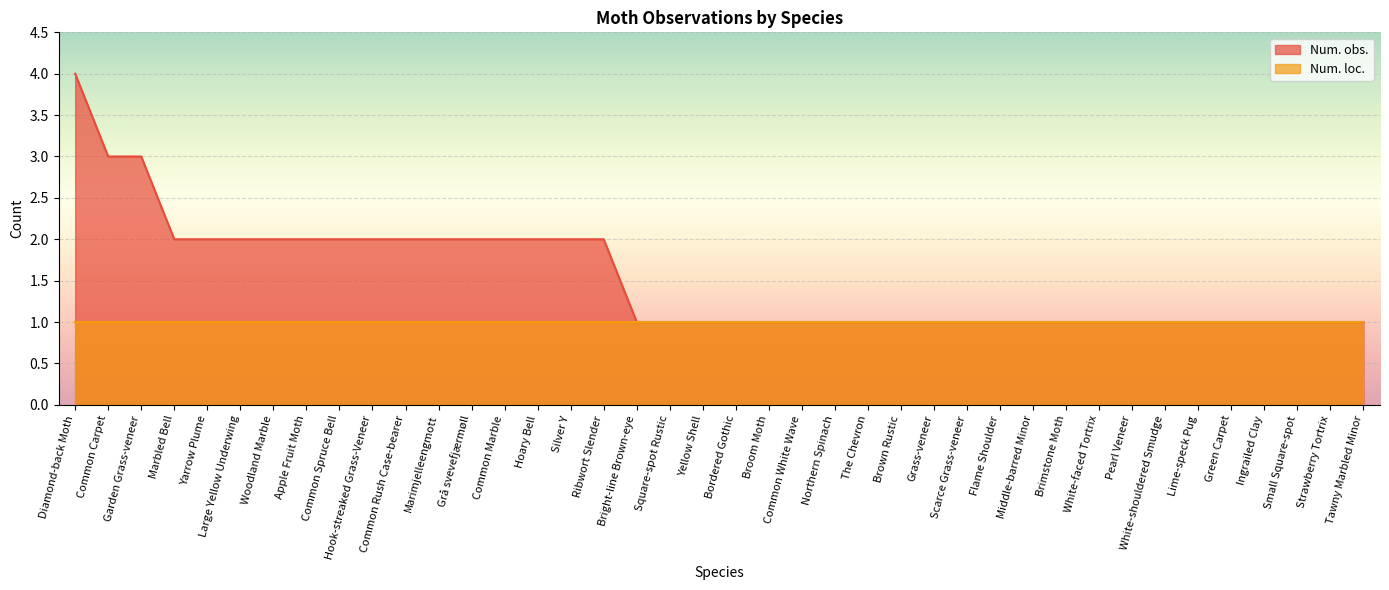

What is the maximum value shown in the chart?

4